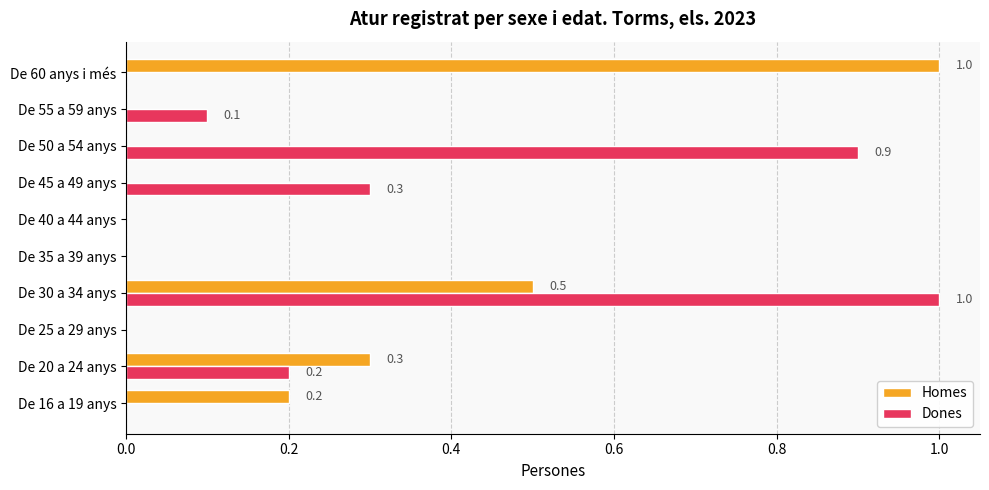

At which category is the sum across all series the highest?

De 30 a 34 anys